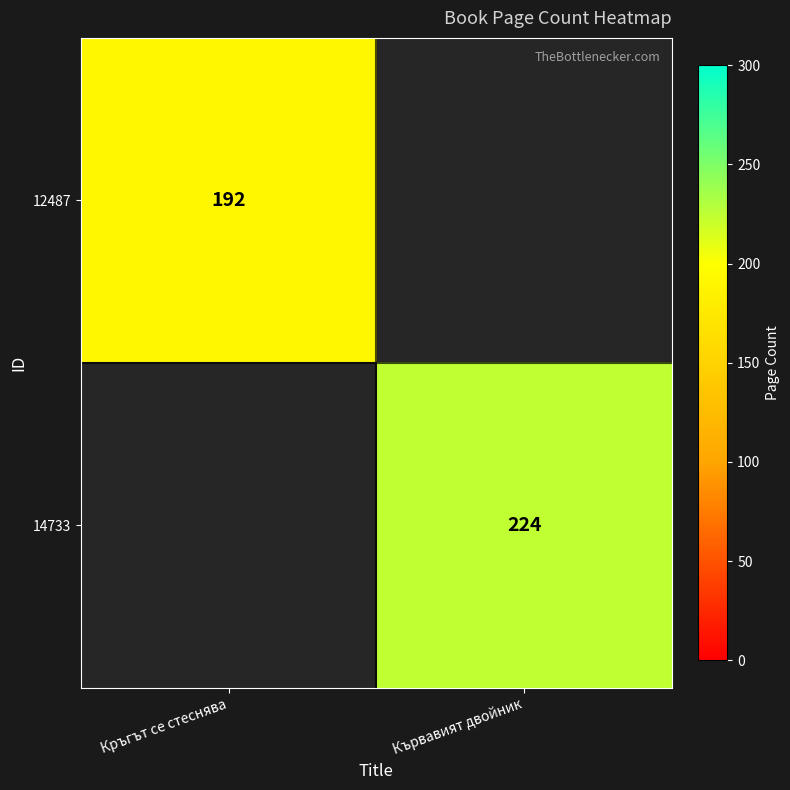

Is it true that 12487 equals 108 at Кръгът се стеснява?

False